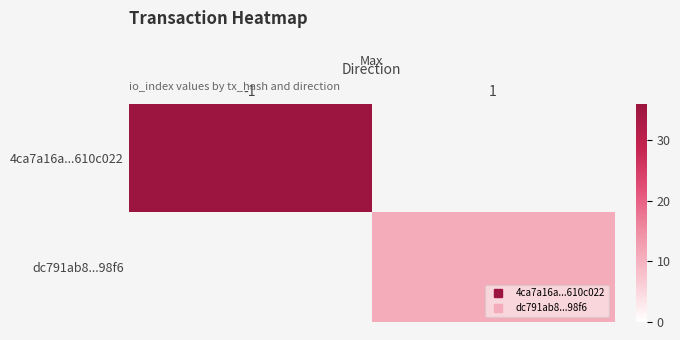

At which label does 4ca7a16a...610c022 reach its peak?

-1